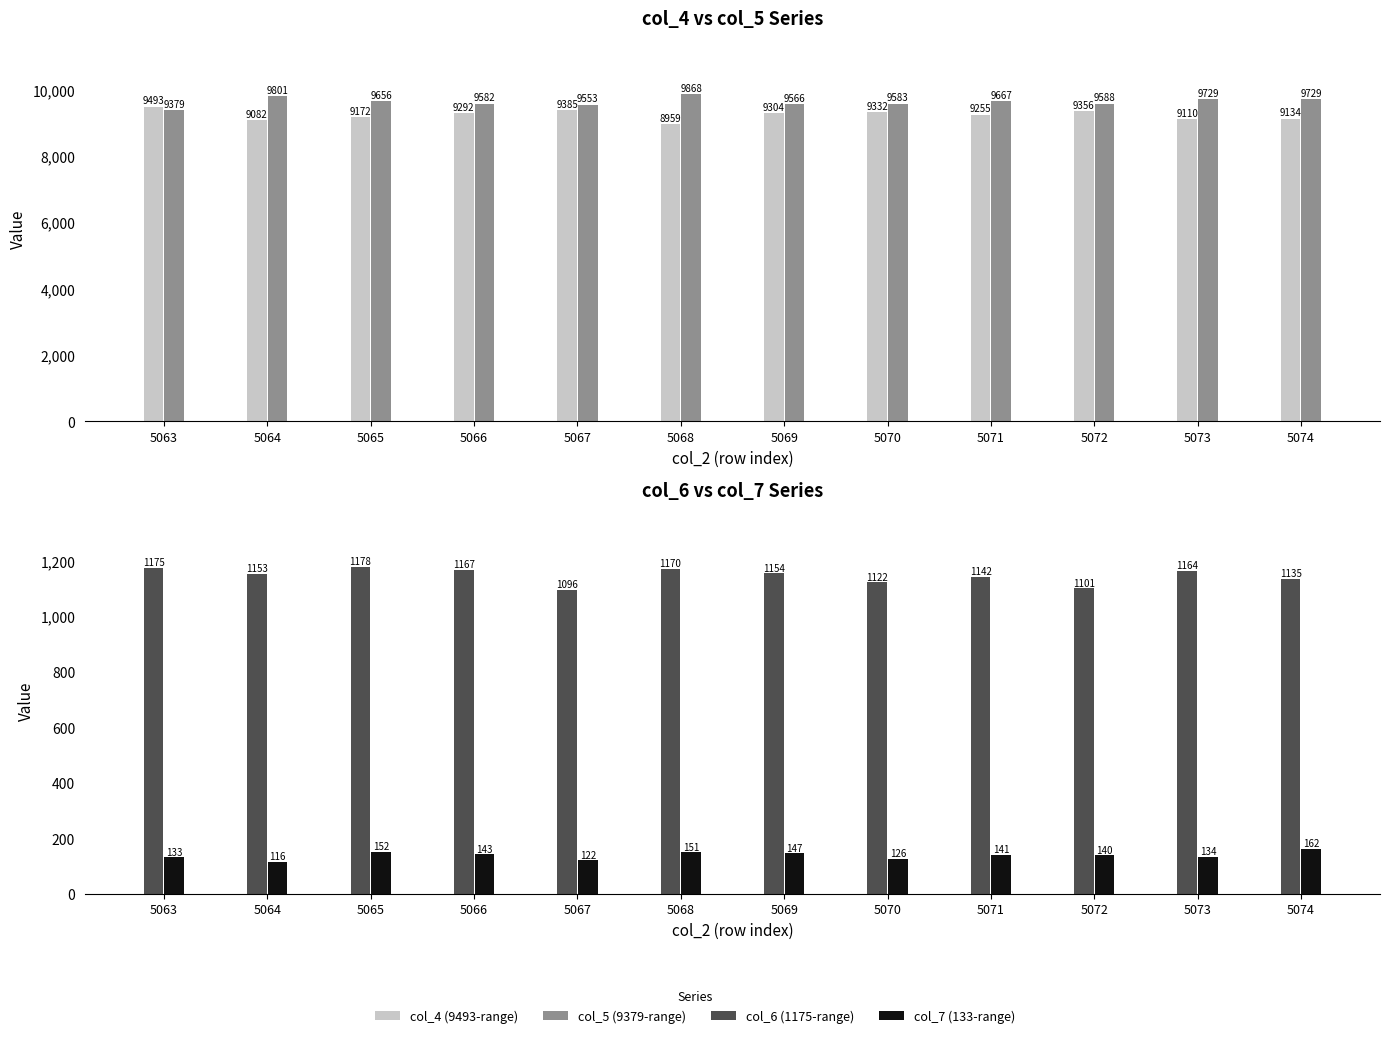

At which label does col_6 (1175-range) first exceed 1154?

5063